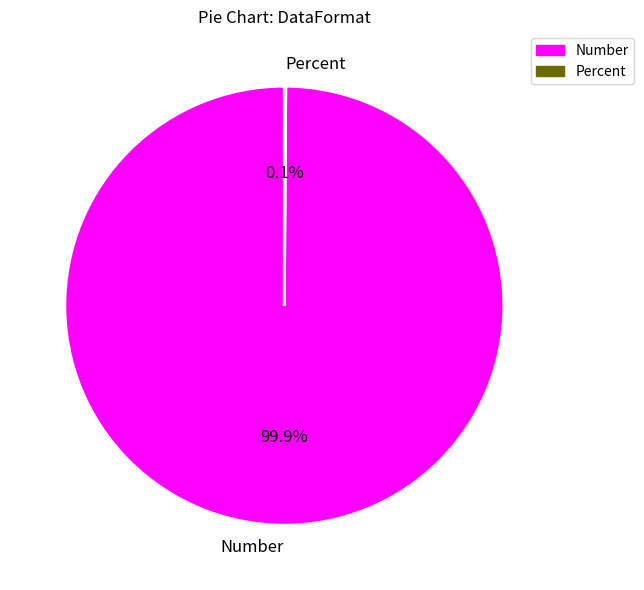

Which slice is the largest?

Number